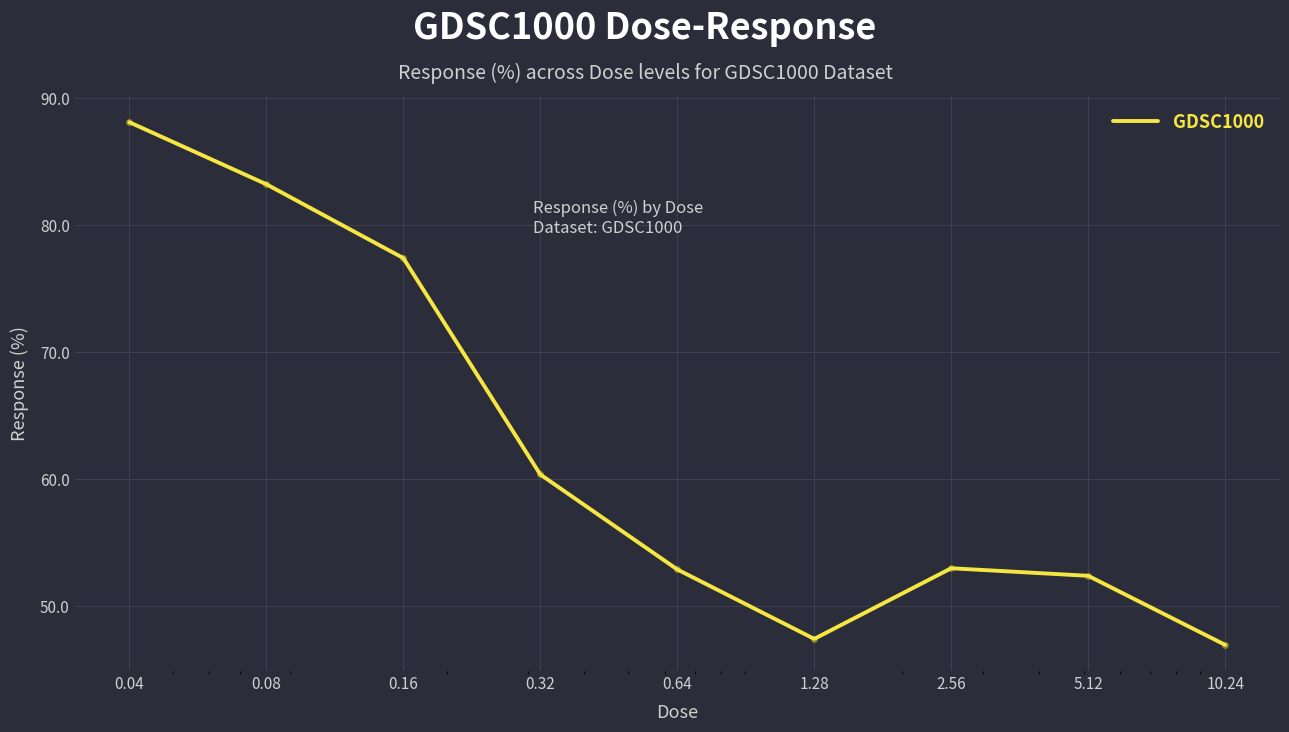

What is the difference between the maximum and minimum values?

41.2